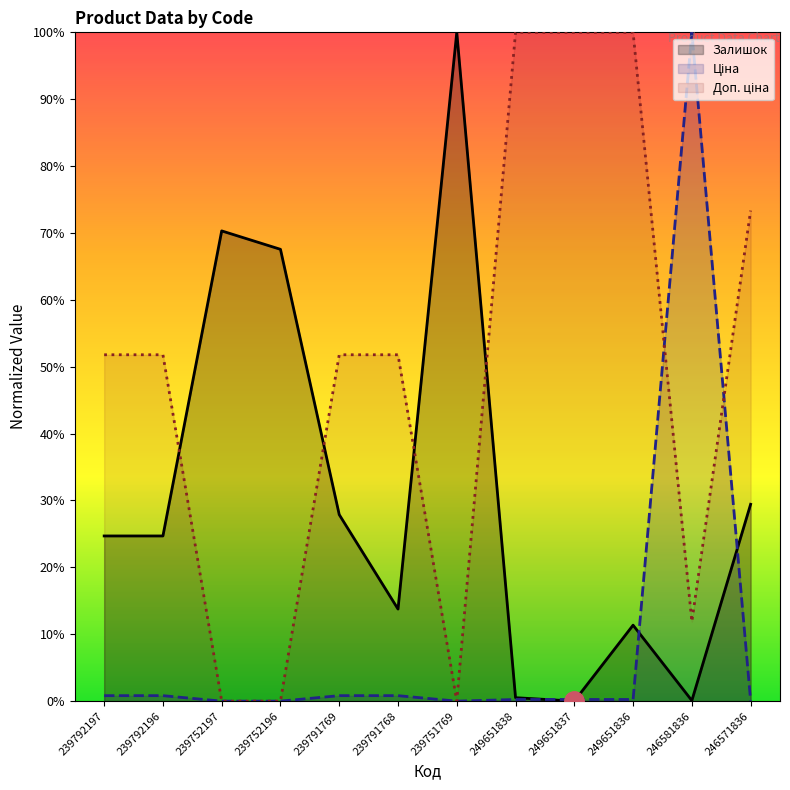

What position from the right is 239752197?

10